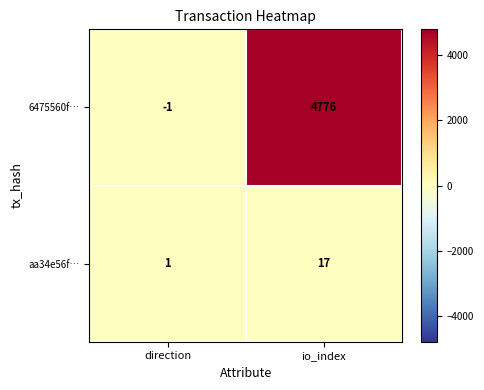

Where is aa34e56f… nearest to the value 9?

direction